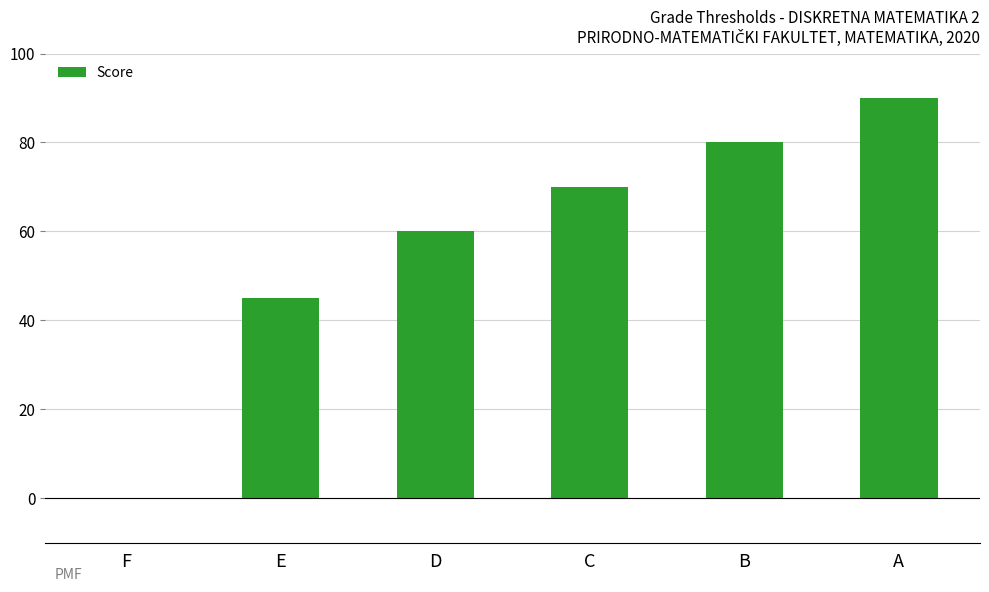

Reading left to right, what are all the values shown in this chart?

0	45	60	70	80	90